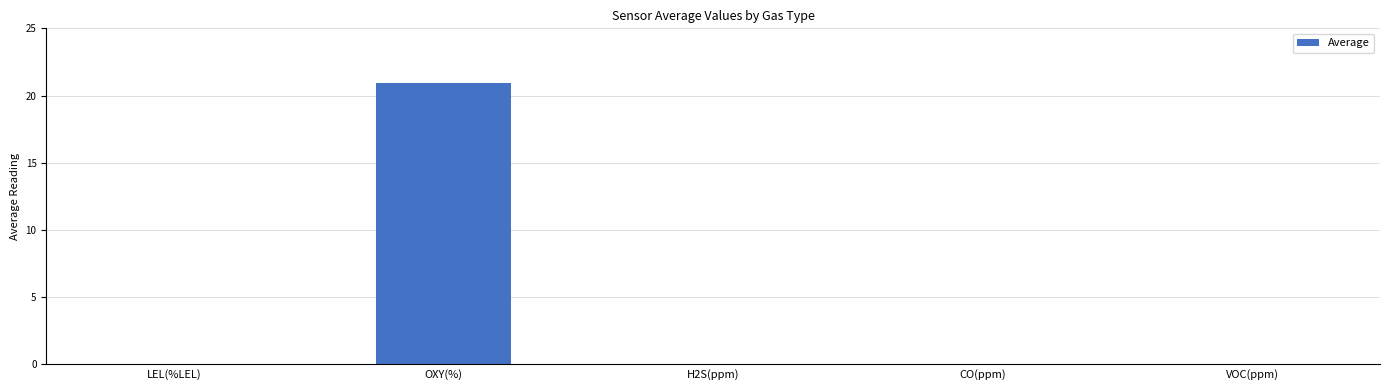

What is the sum of the values at OXY(%) and CO(ppm)?

20.9